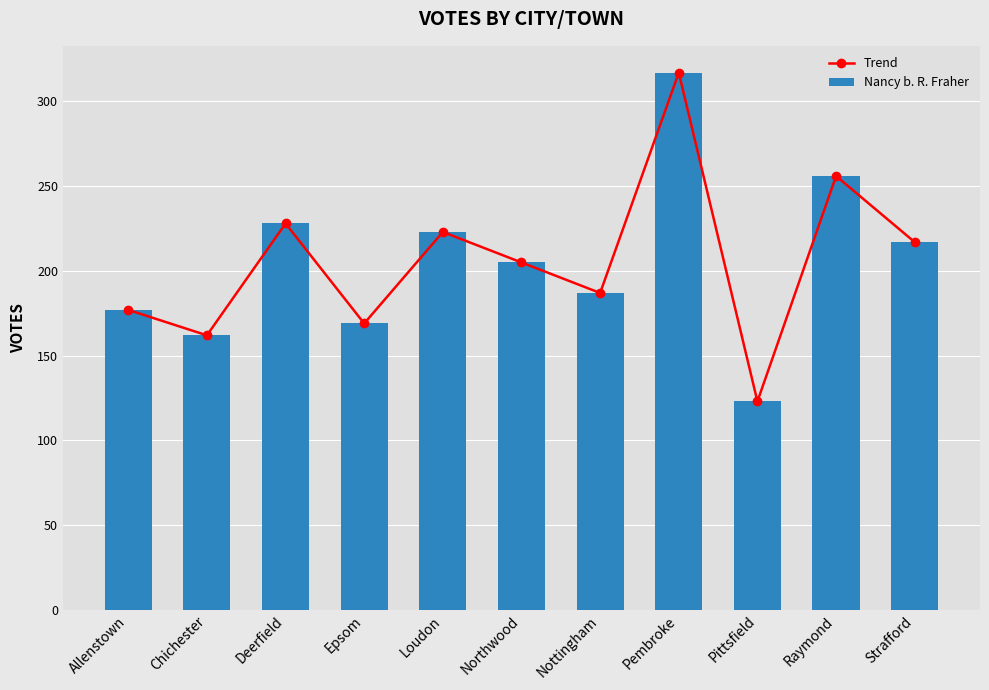

Reading left to right, extract all data points from this chart.

Trend: 177	162	228	169	223	205	187	317	123	256	217
Nancy b. R. Fraher: 177	162	228	169	223	205	187	317	123	256	217